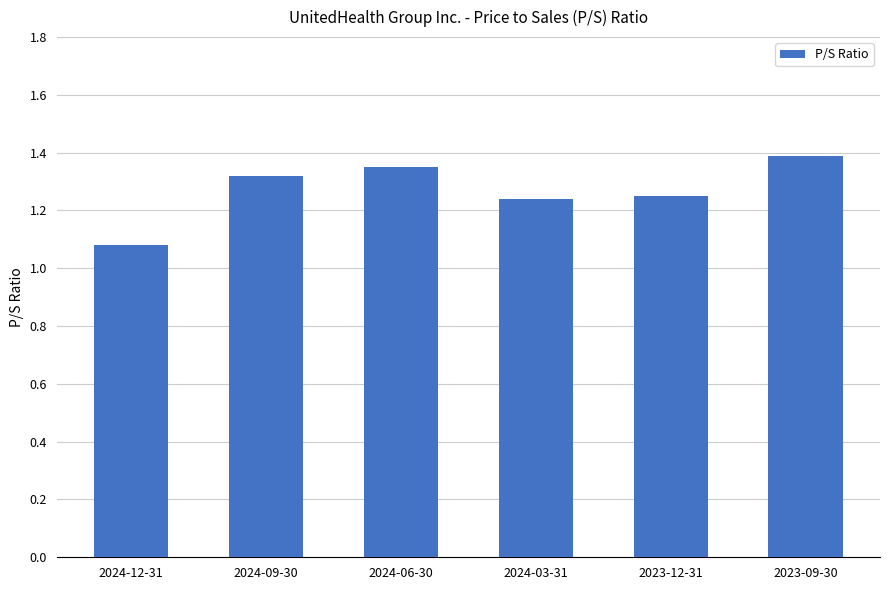

What is the change in value from 2024-09-30 to 2024-03-31?

-0.1